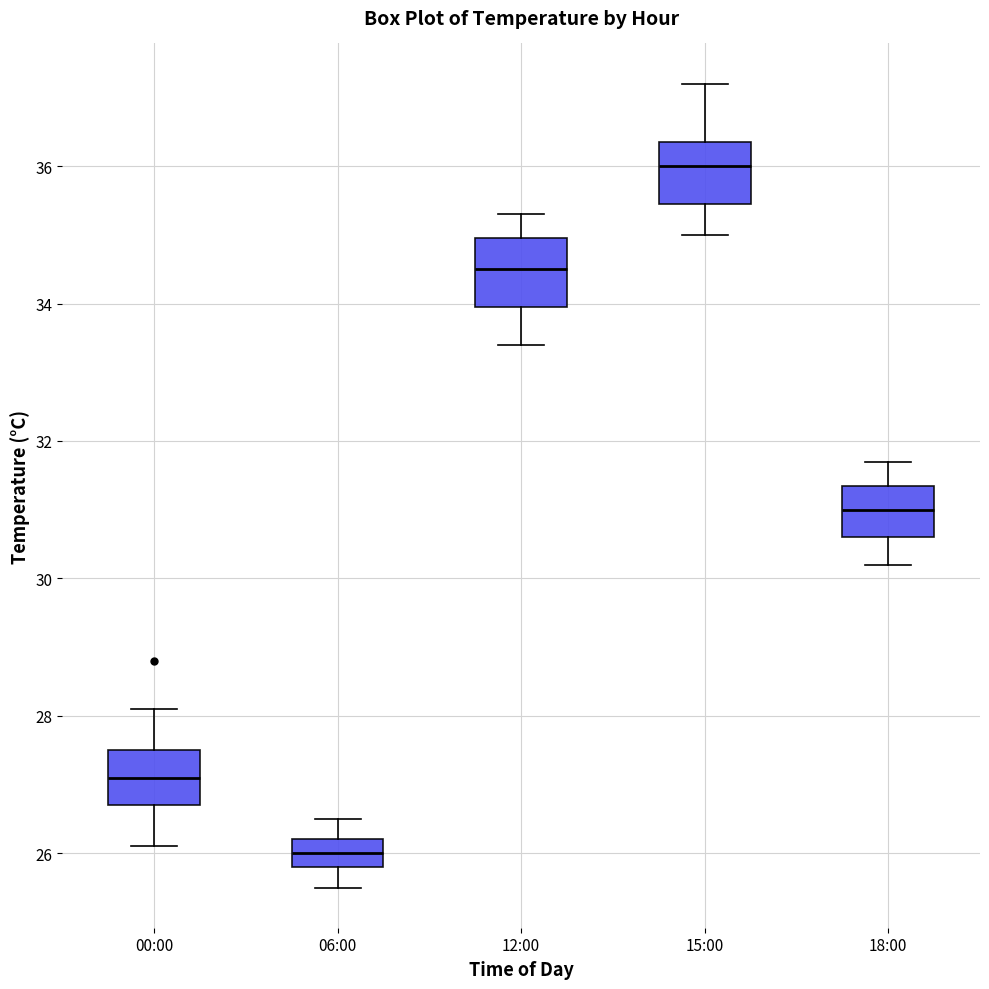

Reading left to right, transcribe this box plot: for each box, give where its median line is, the range the box spans, and where its two whiskers end, as read against the y-axis. The values are not printed on the chart, so give them approximately, as read against the axis.

00:00: median 27.2, box 26.8 to 27.6, whiskers 26.2 to 28.2
06:00: median 26.0, box 25.8 to 26.2, whiskers 25.6 to 26.6
12:00: median 34.6, box 34.0 to 35.0, whiskers 33.4 to 35.4
15:00: median 36.0, box 35.4 to 36.4, whiskers 35.0 to 37.2
18:00: median 31.0, box 30.6 to 31.4, whiskers 30.2 to 31.8